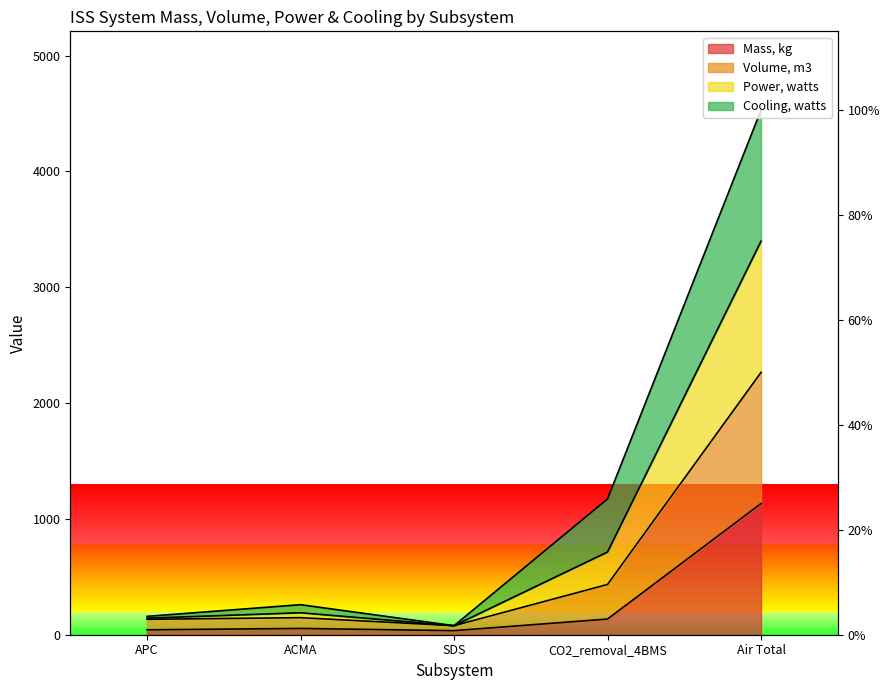

Does the chart have visible grid lines?

No